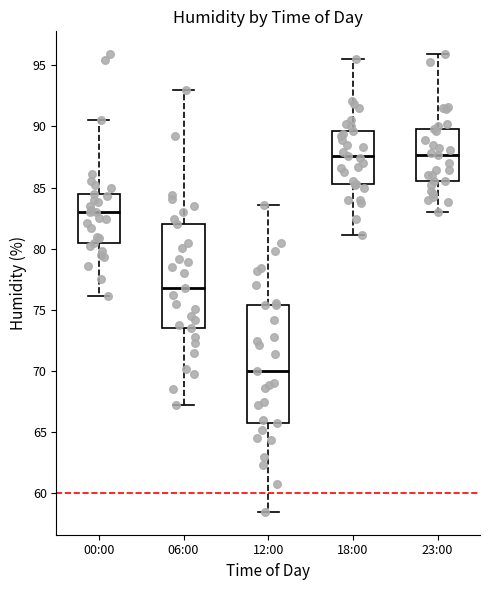

Where does the upper whisker of the box for 23:00 end on the y-axis? The values are not printed on the chart, so give them approximately, as read against the axis.

96.0